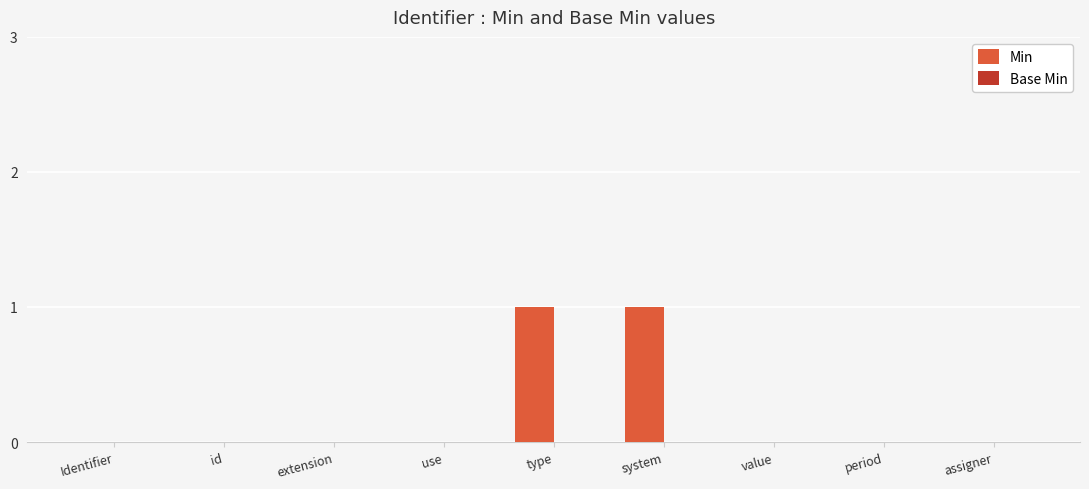

What is the change in value from use to type?

+1